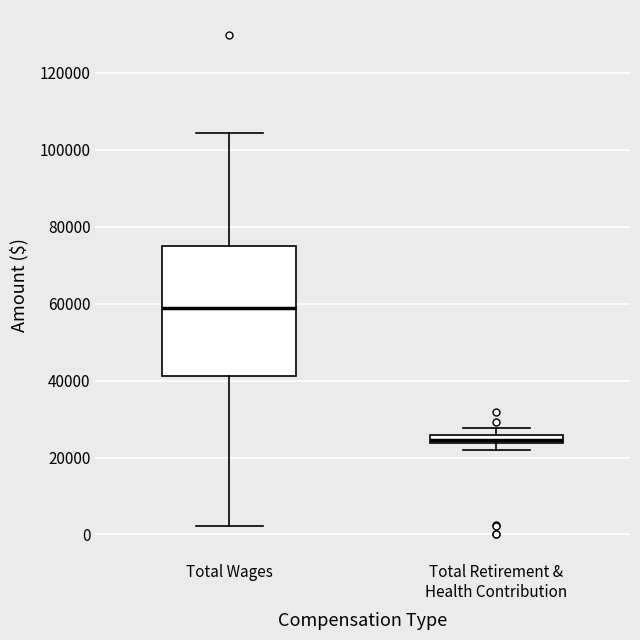

Where is the upper edge of the box for Total Retirement & Health Contribution on the y-axis? The values are not printed on the chart, so give them approximately, as read against the axis.

26000